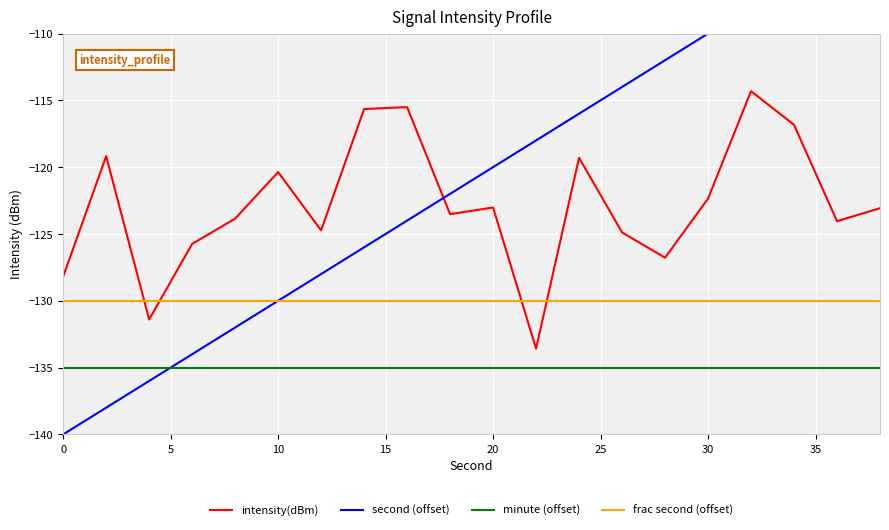

True or false: intensity(dBm) and frac second (offset) intersect in this chart.

True